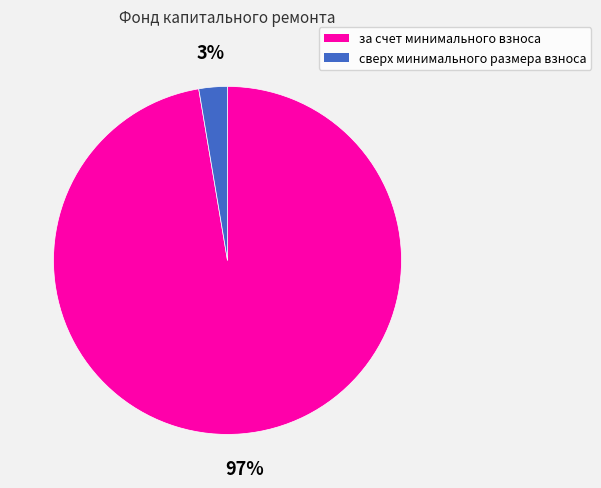

Rank the categories by value from lowest to highest.

сверх минимального размера взноса, за счет минимального взноса